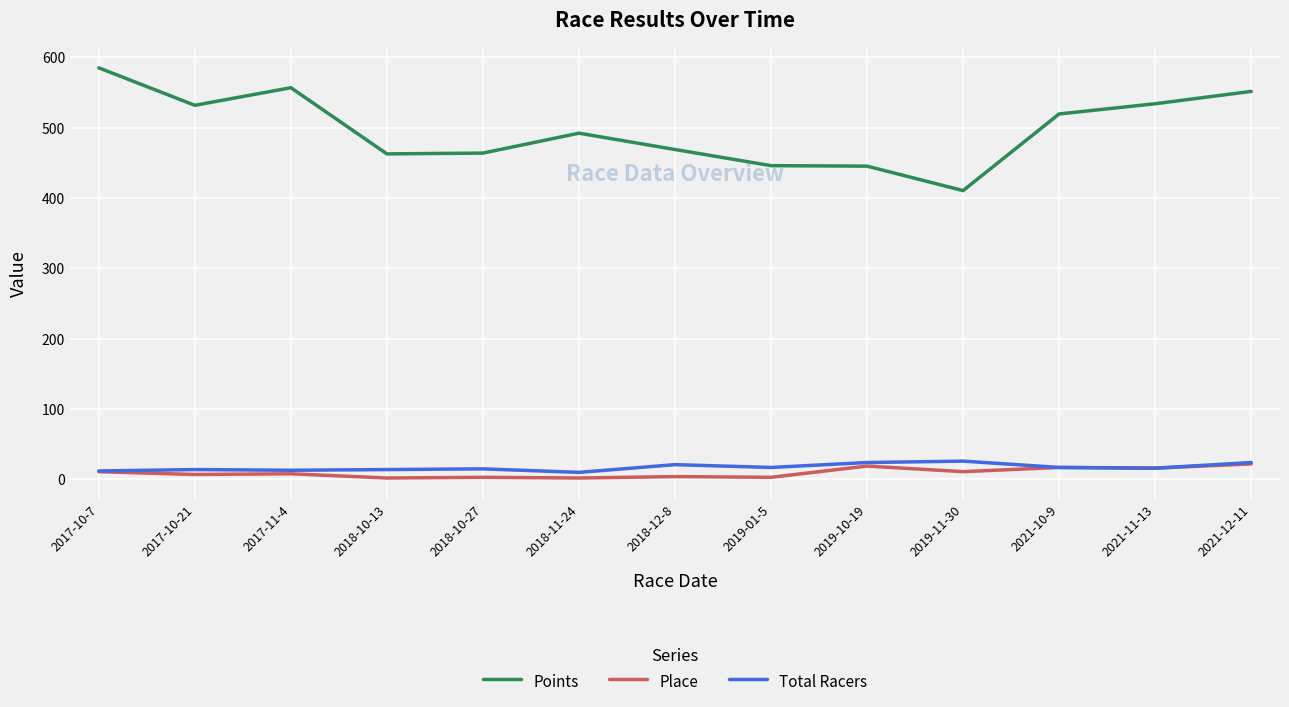

What is the difference between the maximum and minimum values in the Place series?

20.0